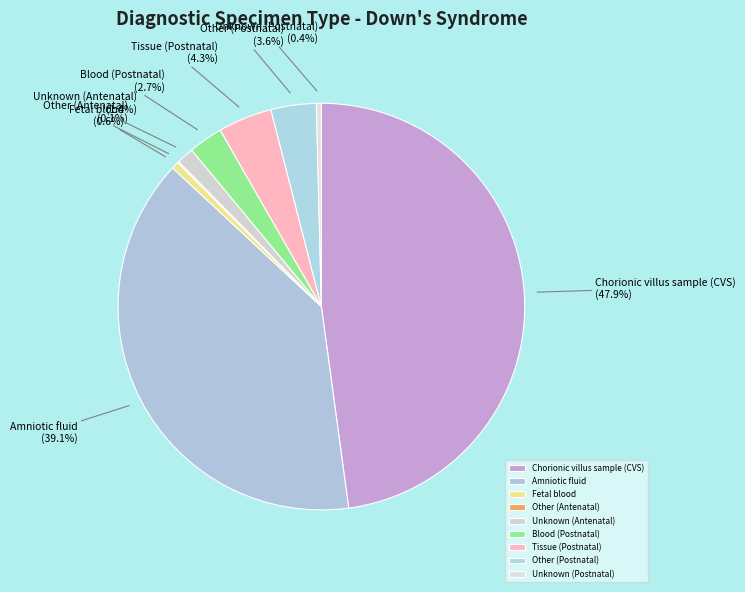

Is there a majority slice in this chart?

No